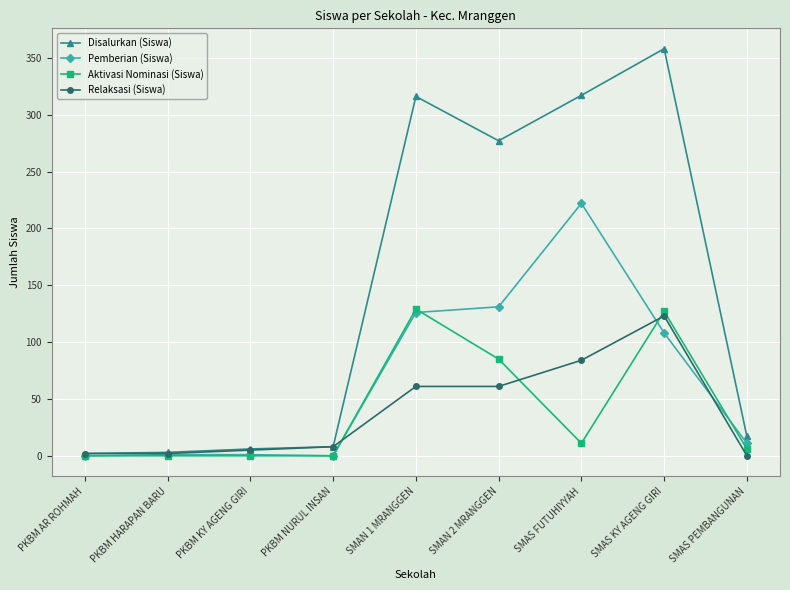

At how many categories does at least one series exceed 39?

4